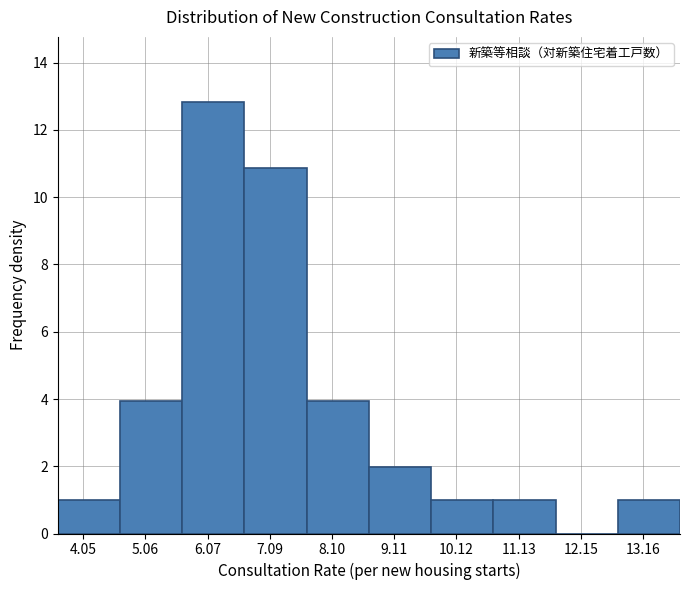

Reading left to right, transcribe this chart: for each bar, give the range it covers on the x-axis and its height. Neither the bar edges nor the heights are printed on the chart, so give them approximately, as read against the axes.

3.6 to 4.6: 1.0
4.6 to 5.6: 4.0
5.6 to 6.6: 12.8
6.6 to 7.6: 10.8
7.6 to 8.6: 4.0
8.6 to 9.8: 2.0
9.8 to 10.8: 1.0
10.8 to 11.8: 1.0
11.8 to 12.8: 0
12.8 to 13.8: 1.0